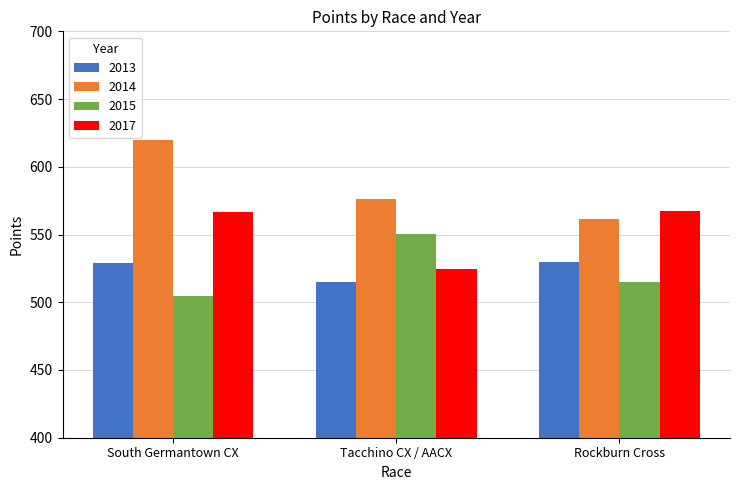

Which category has the lowest value in the 2014 series?

Rockburn Cross